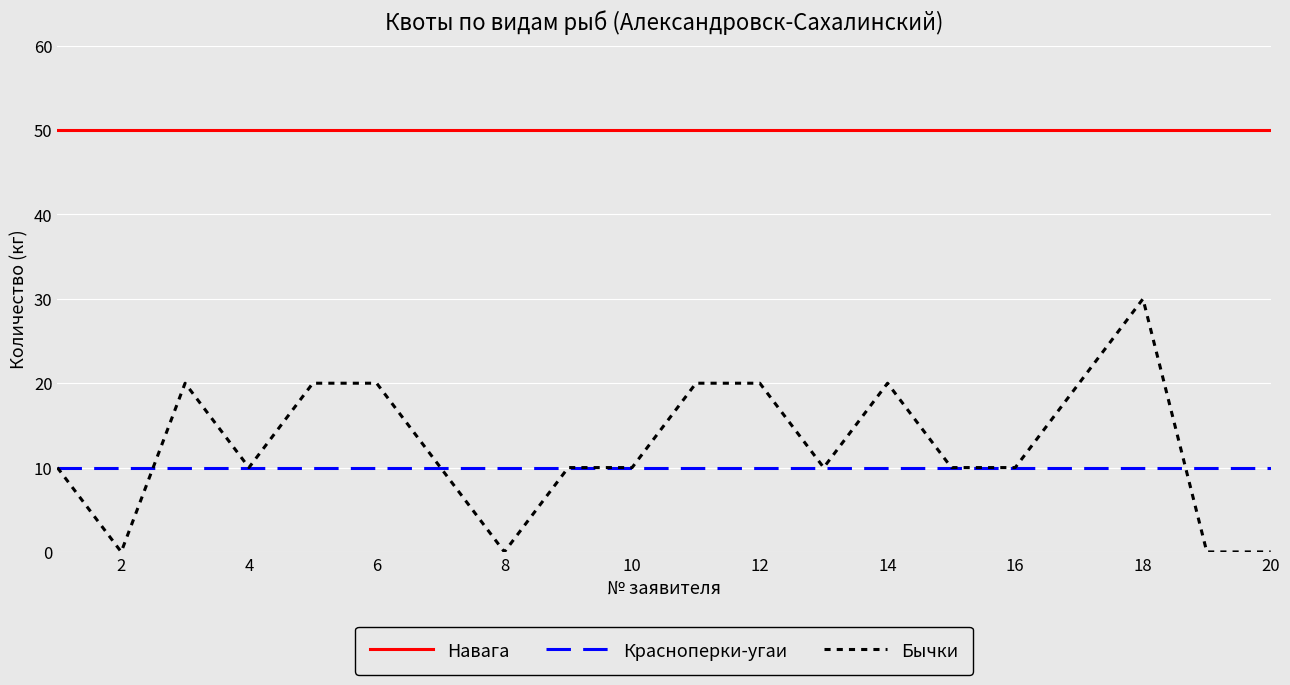

Reading right to left, what are all the values shown in this chart?

Навага: 50	50	50	50	50	50	50	50	50	50	50	50	50	50	50	50	50	50	50	50
Красноперки-угаи: 10	10	10	10	10	10	10	10	10	10	10	10	10	10	10	10	10	10	10	10
Бычки: 0	0	30	20	10	10	20	10	20	20	10	10	0	10	20	20	10	20	0	10